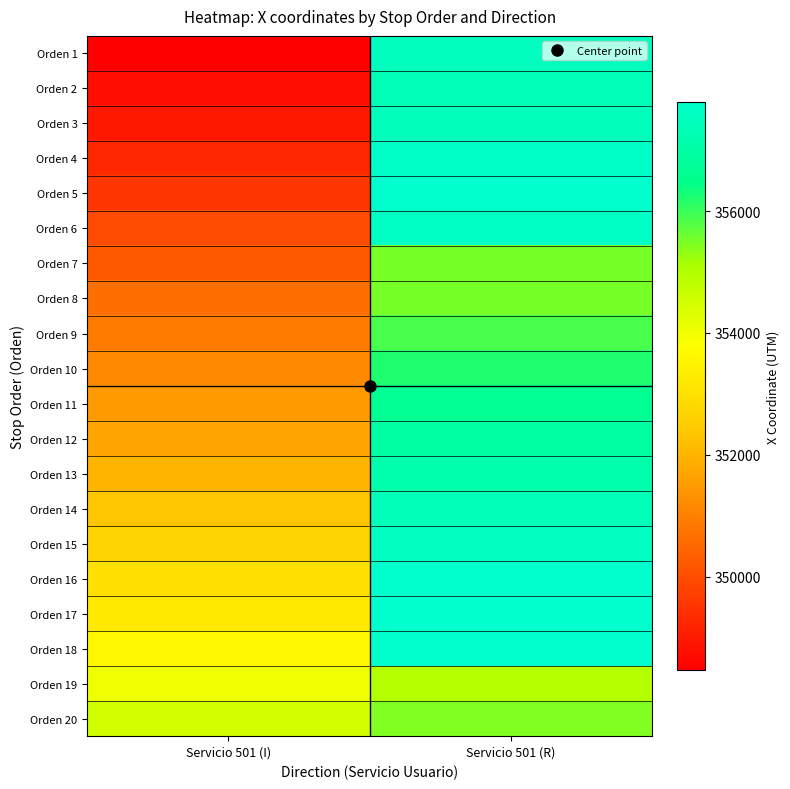

Count the number of categories in the chart.

2